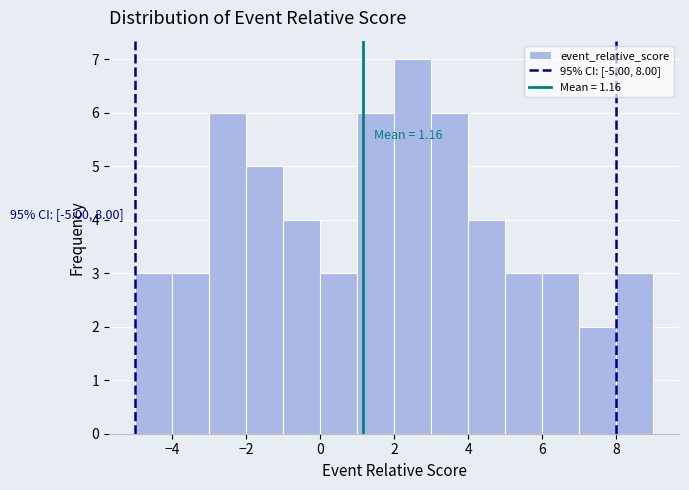

Which range on the x-axis has the tallest bar?

2 to 3